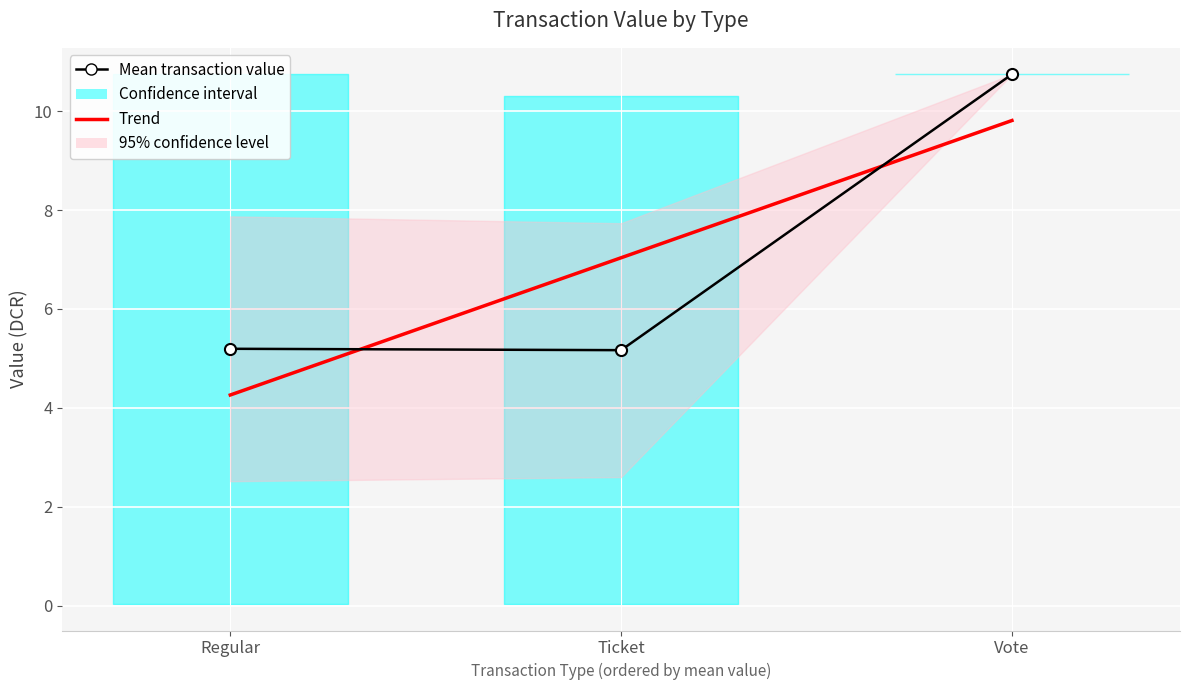

At how many categories does at least one series exceed 9?

1